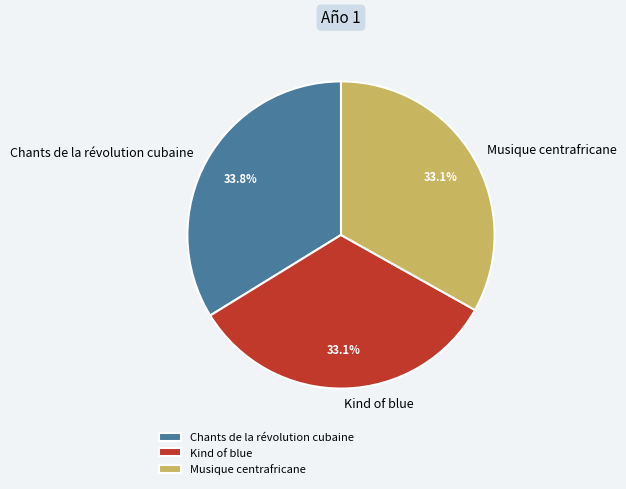

Does Kind of blue account for over 50% of the chart?

No